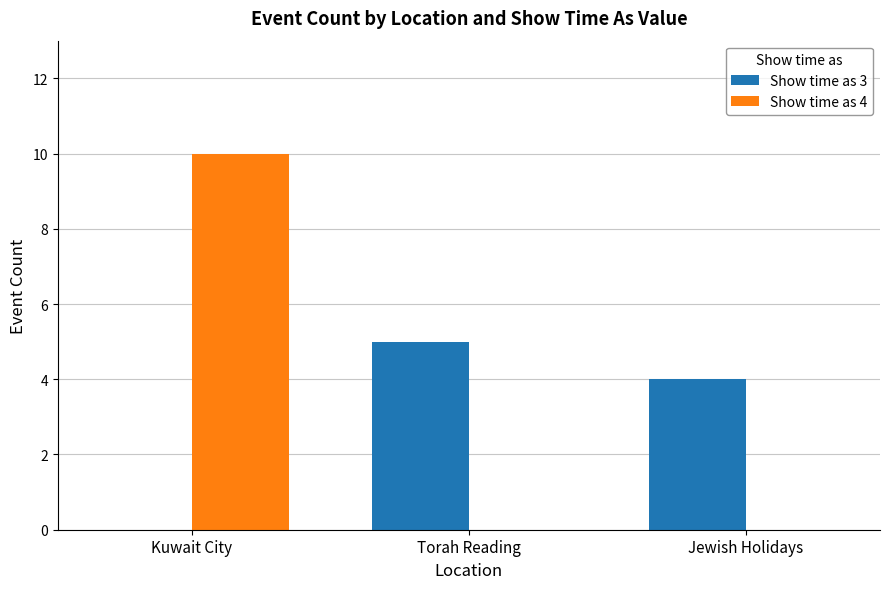

Are the bars grouped side by side (vs. stacked)?

Yes